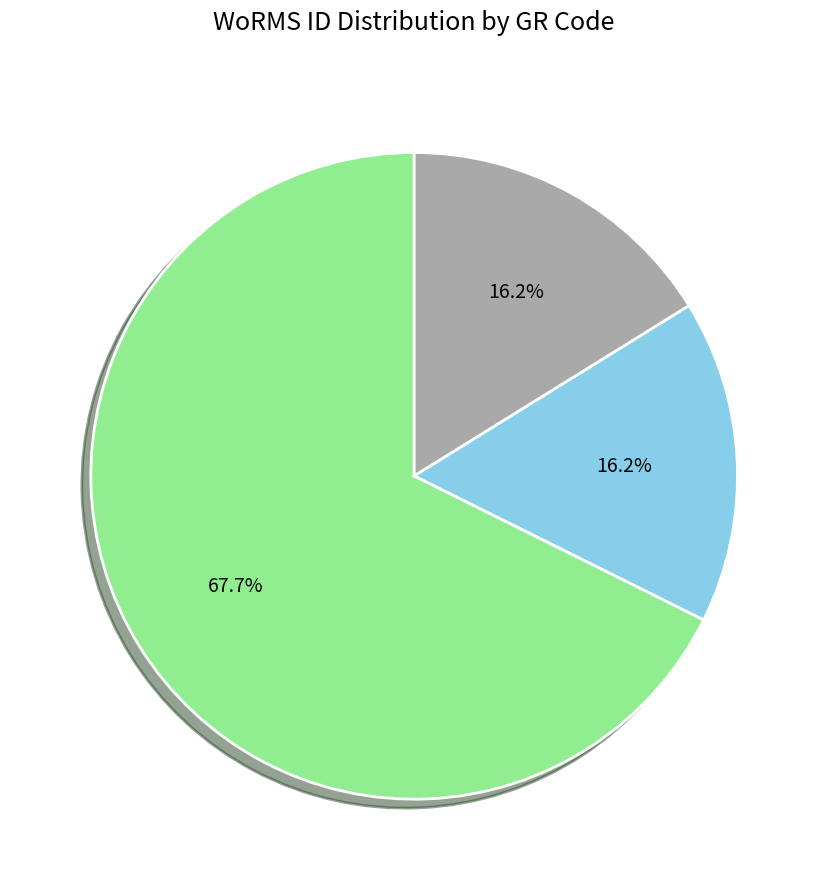

To the nearest percent, what percentage of the pie is RCC2964?

16%